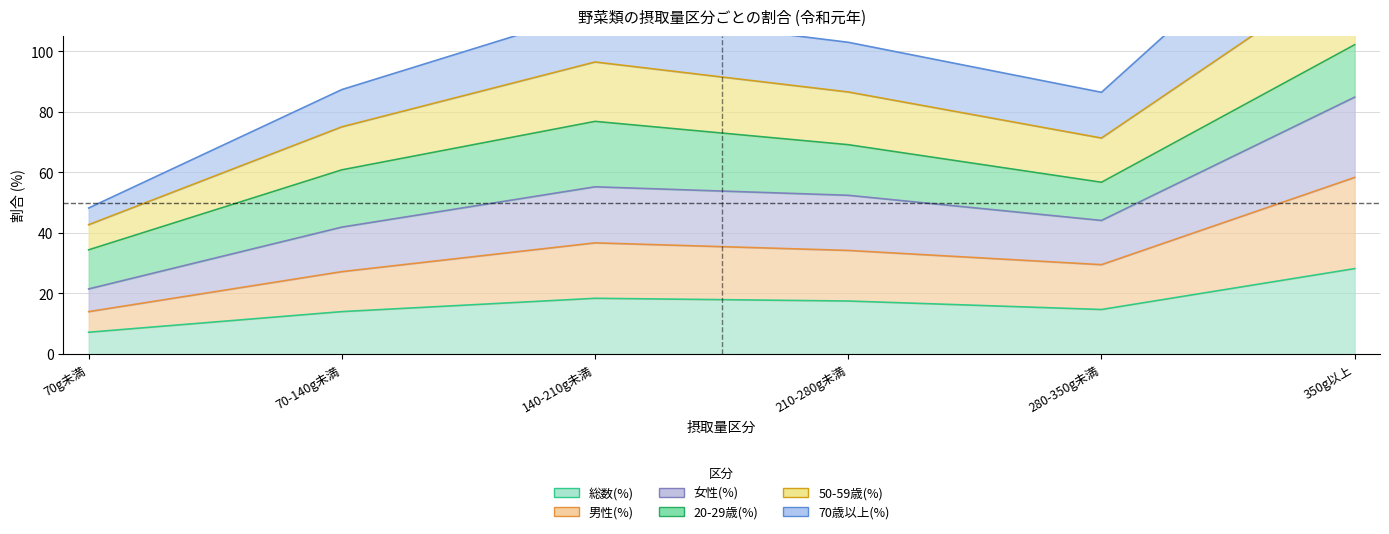

Which category has the highest value in the 男性(%) series?

350g以上